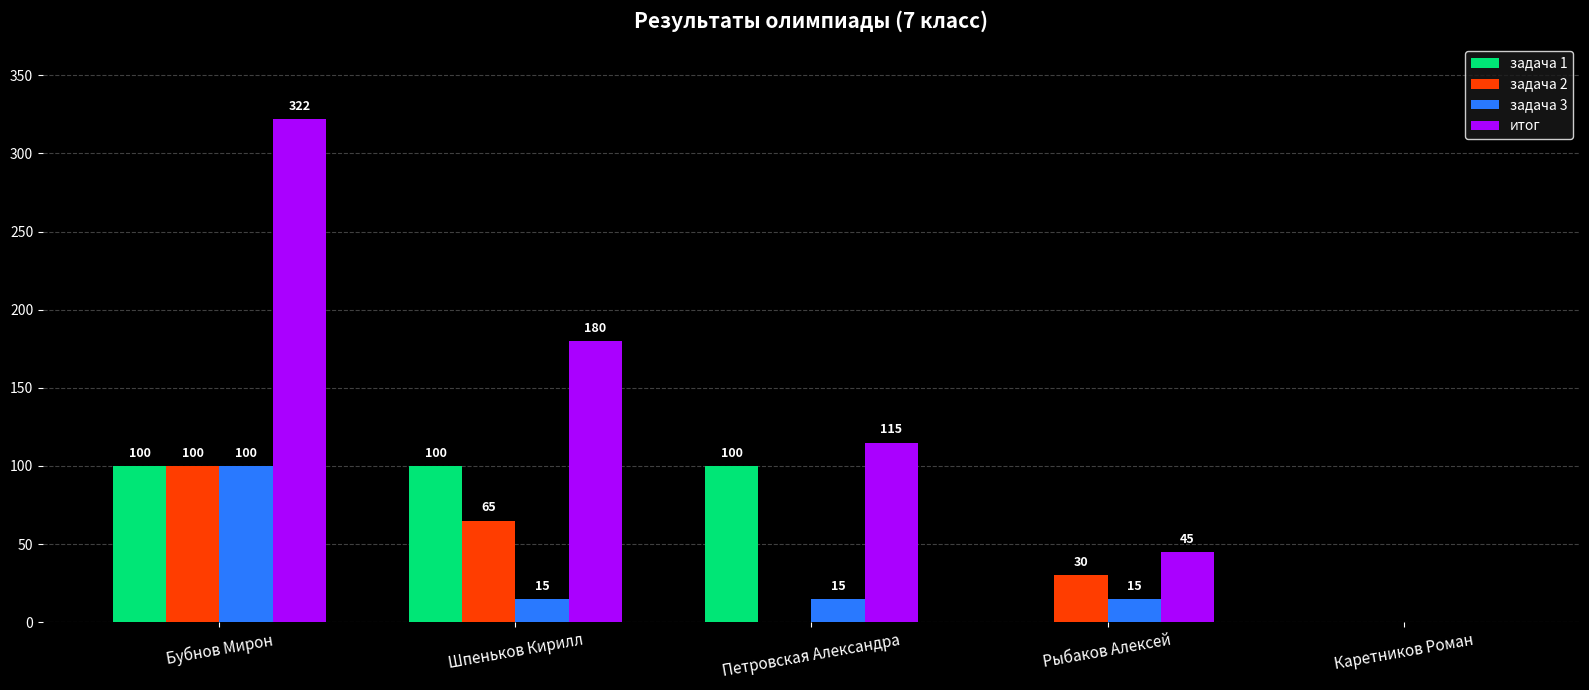

What are all the series names shown in the legend?

задача 1, задача 2, задача 3, итог